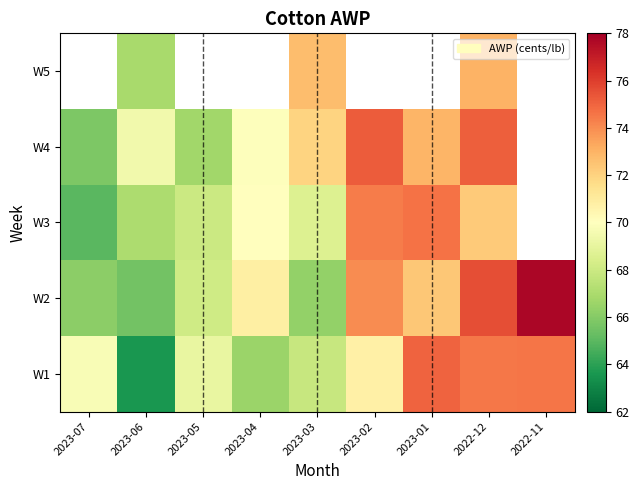

At which category does the chart reach its peak across all series?

2022-11